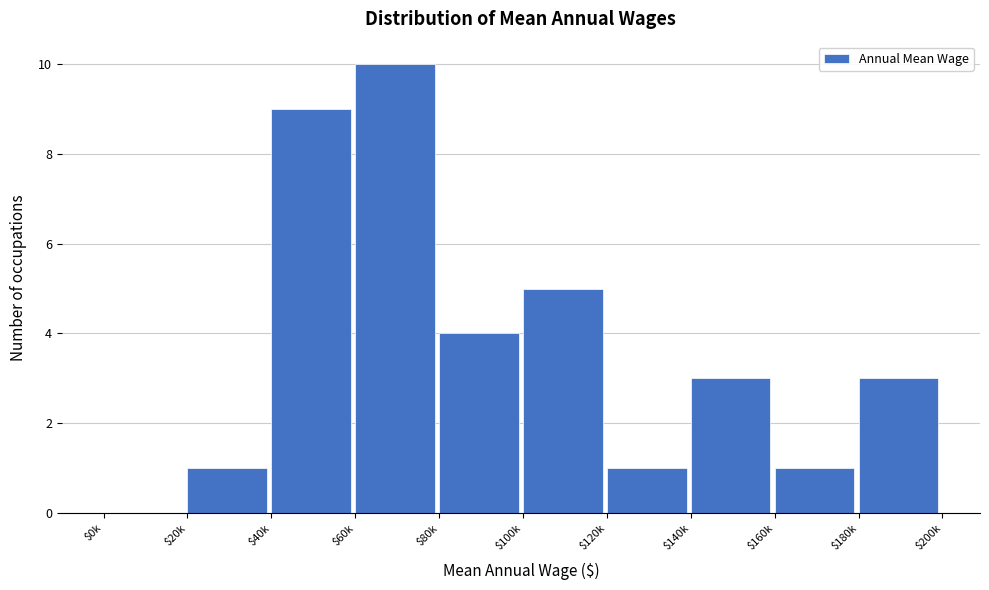

Is it true that the value at $160k is 2?

False